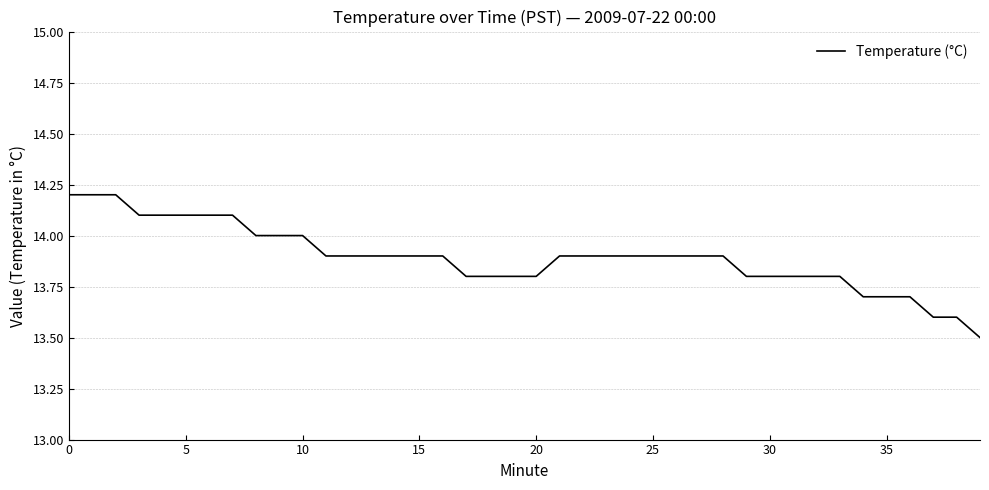

What is the minimum value shown in the chart?

13.5